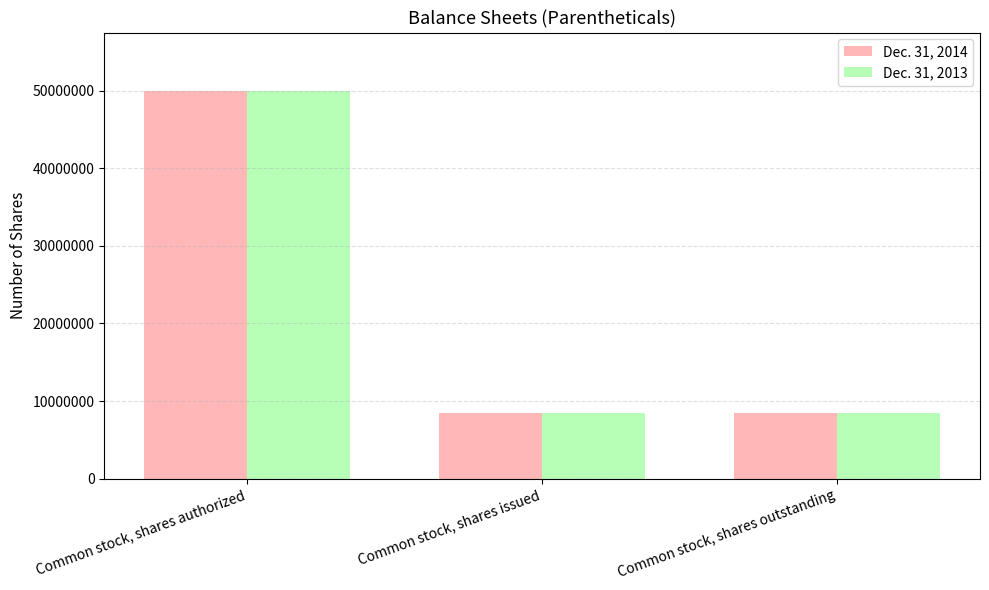

What are all the series names shown in the legend?

Dec. 31, 2014, Dec. 31, 2013